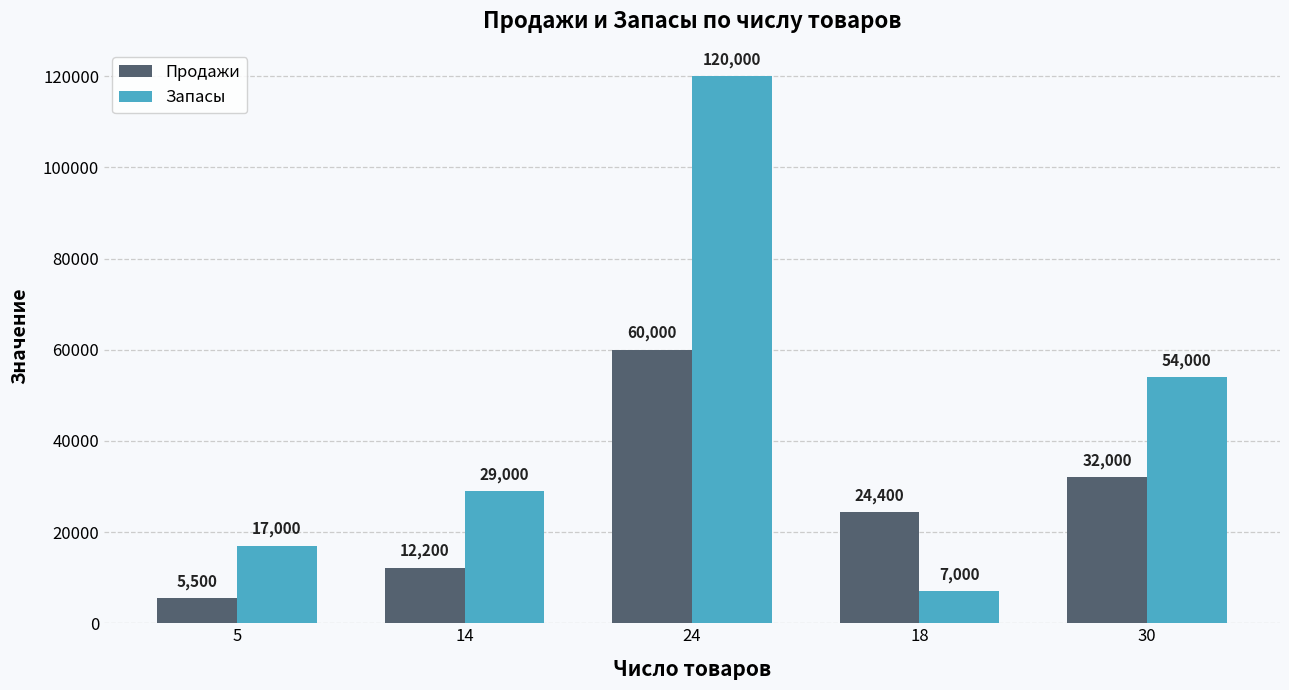

At which label is Запасы closest to 63500?

30